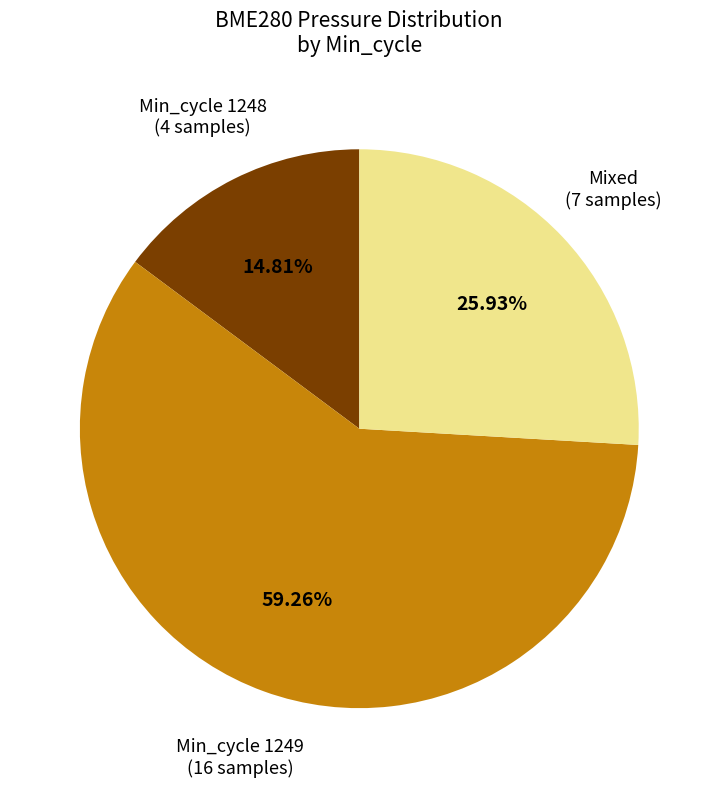

Is there a majority slice in this chart?

Yes